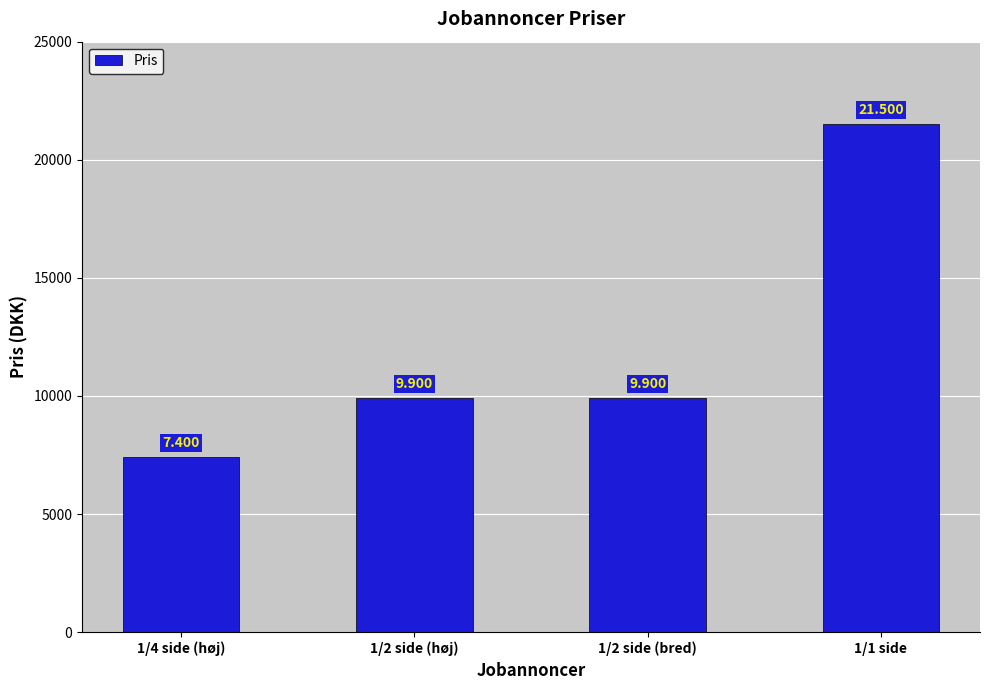

Reading right to left, what are all the values shown in this chart?

1/1 side=21500	1/2 side (bred)=9900	1/2 side (høj)=9900	1/4 side (høj)=7400